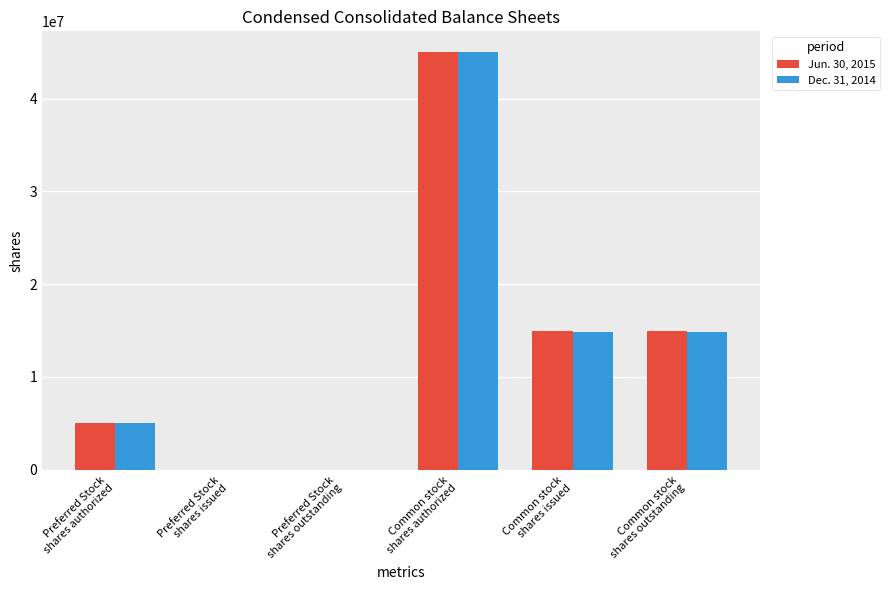

How many data points does each series have?

6